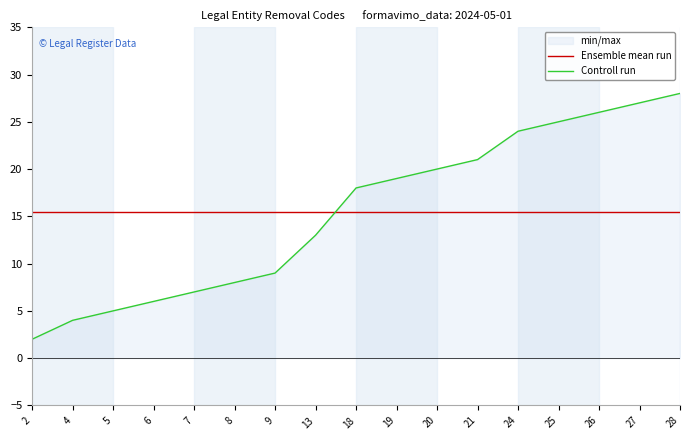

At which label is Controll run closest to 15?

13